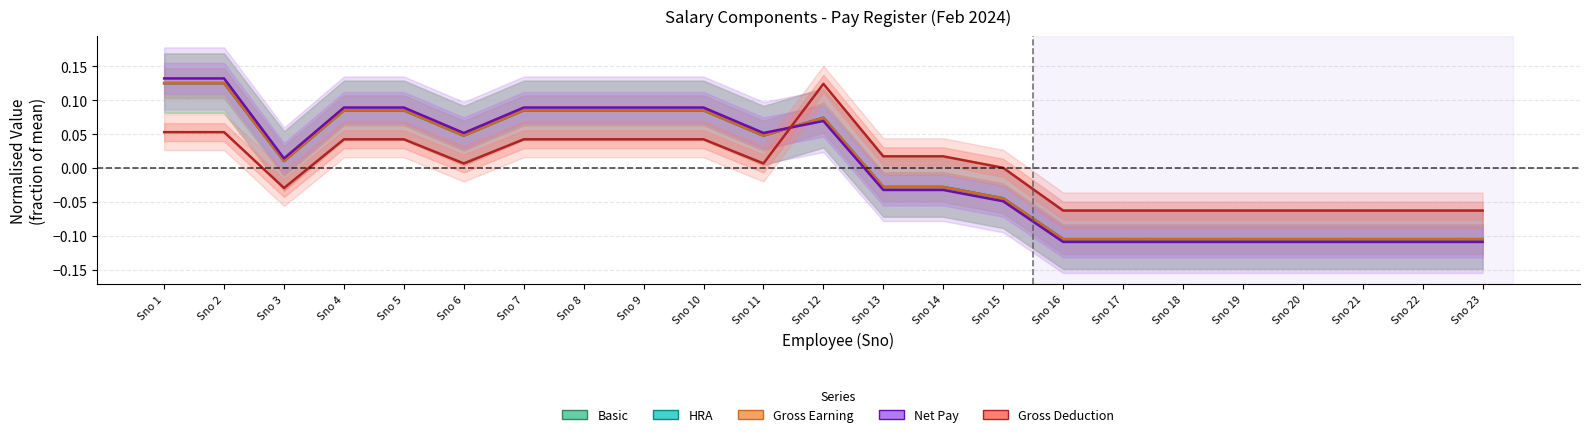

Which series has the widest spread of values?

Net Pay